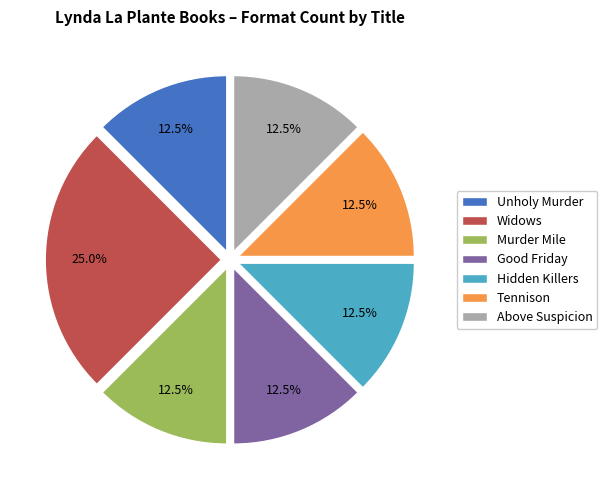

Is Hidden Killers the majority of the pie?

No